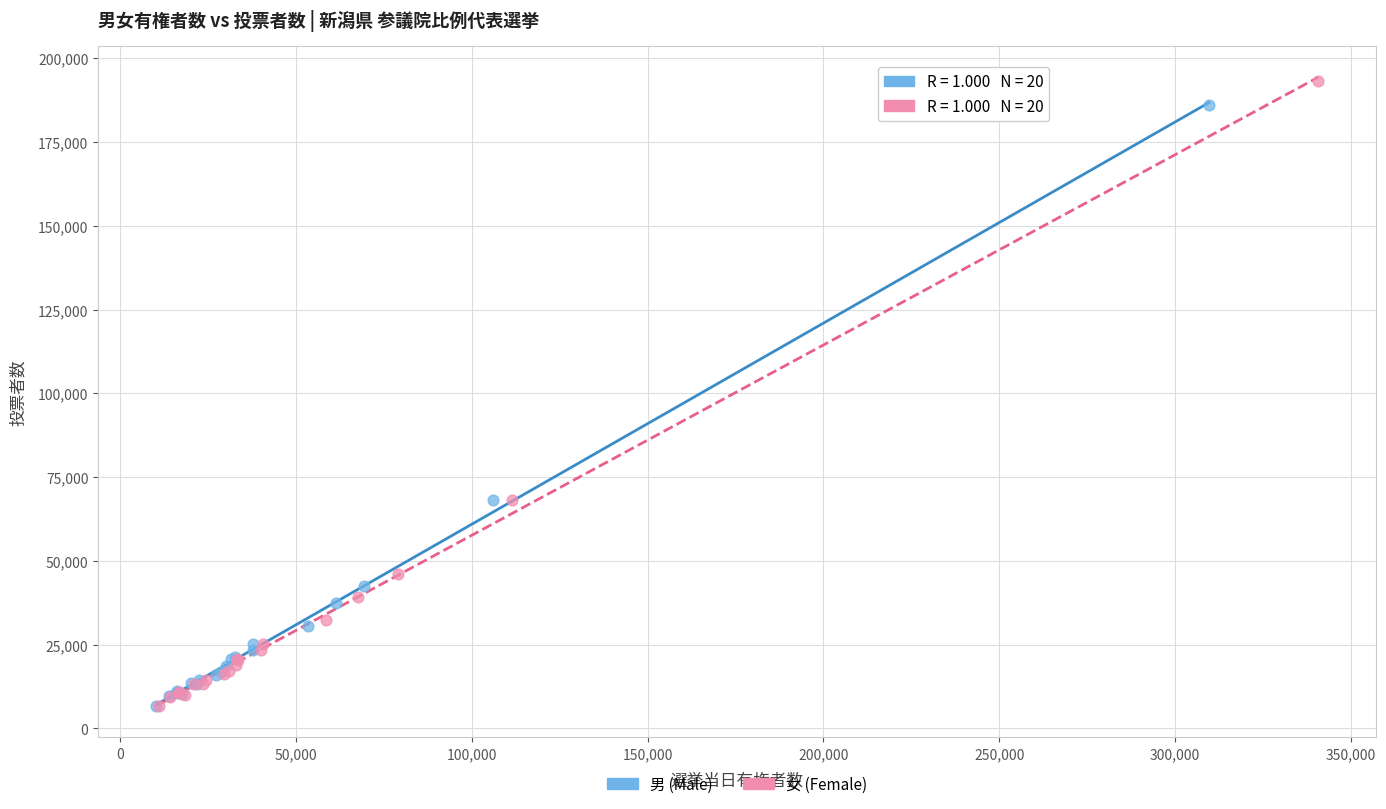

Which series has the largest Y range (max minus min)?

女 (Female)